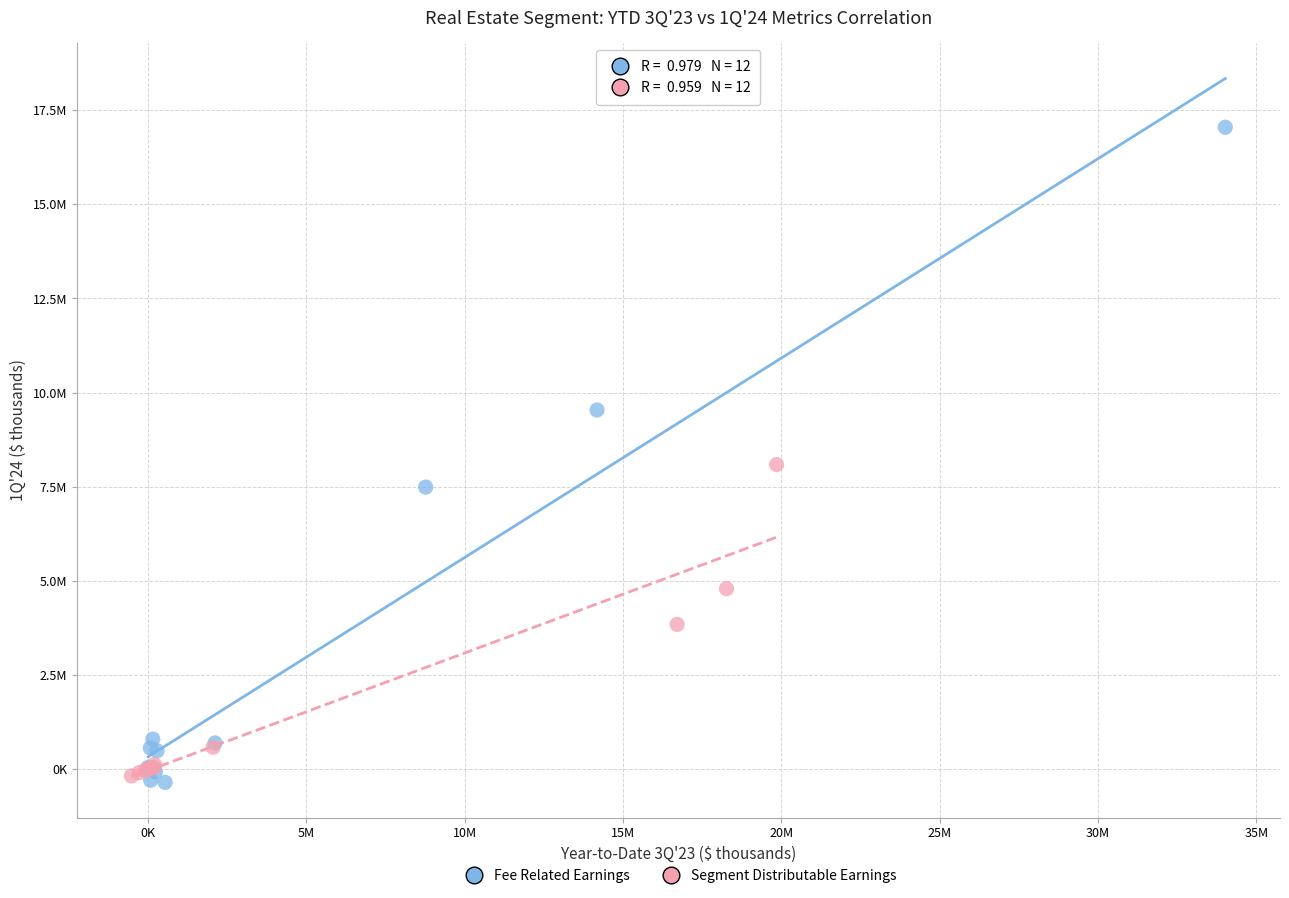

Which series contains the lowest Y value?

Fee Related Earnings